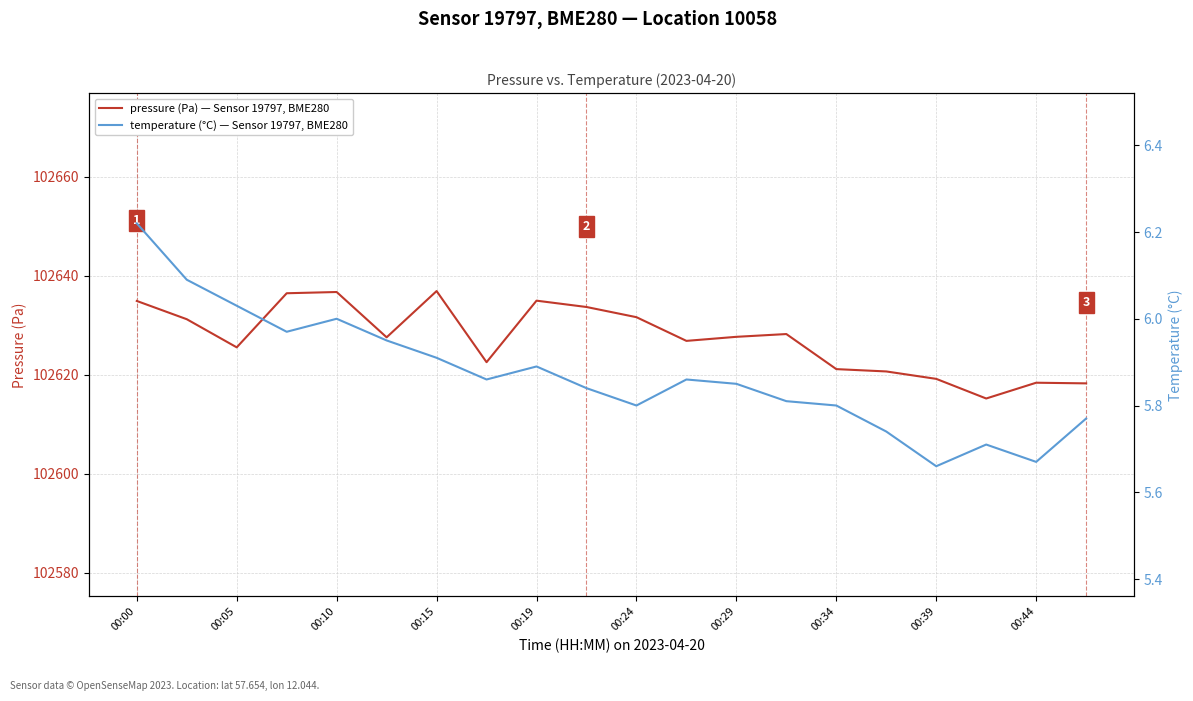

True or false: pressure (Pa) — Sensor 19797, BME280 has a value of 57411.3 at 00:44.

False